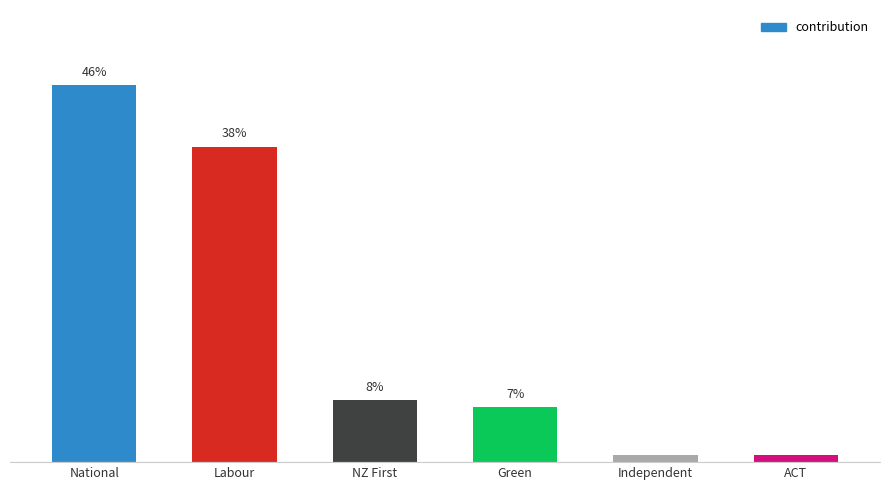

What is the change in value from NZ First to Independent?

-6.7